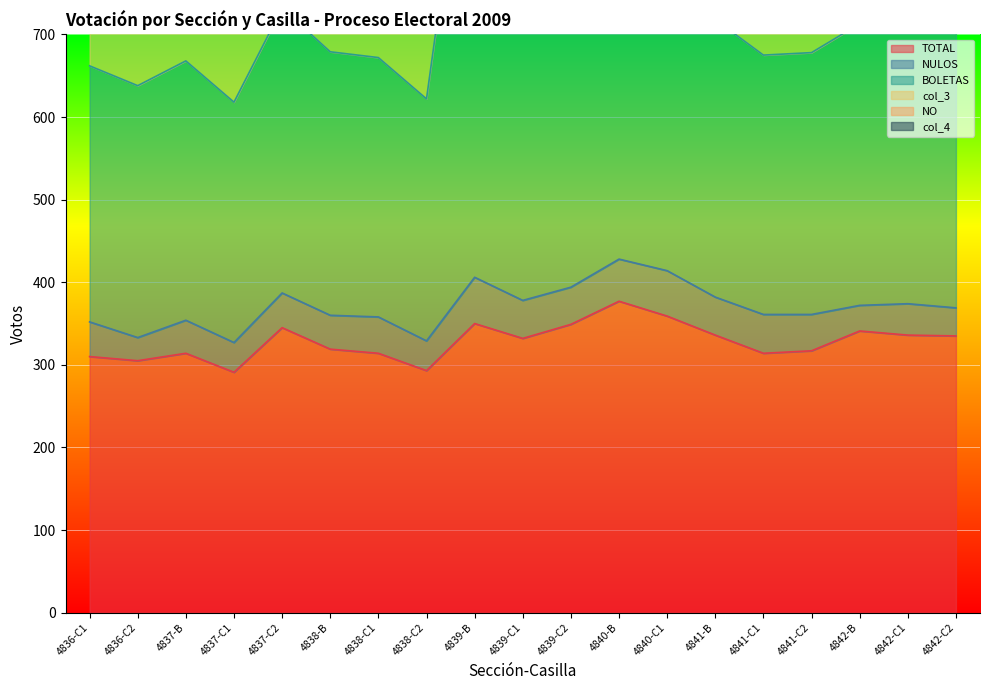

What are all the series names shown in the legend?

TOTAL, NULOS, BOLETAS, col_3, NO, col_4